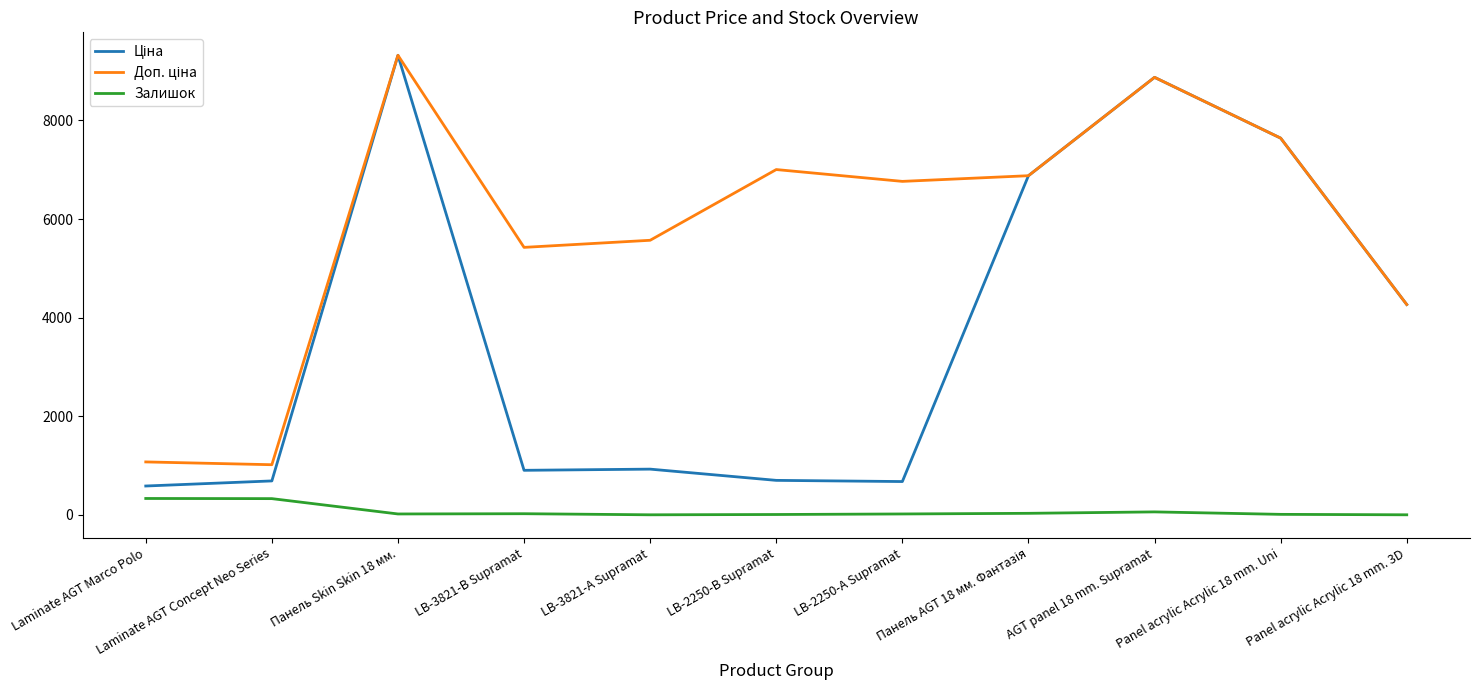

What is the highest value of the Залишок series?

333.0